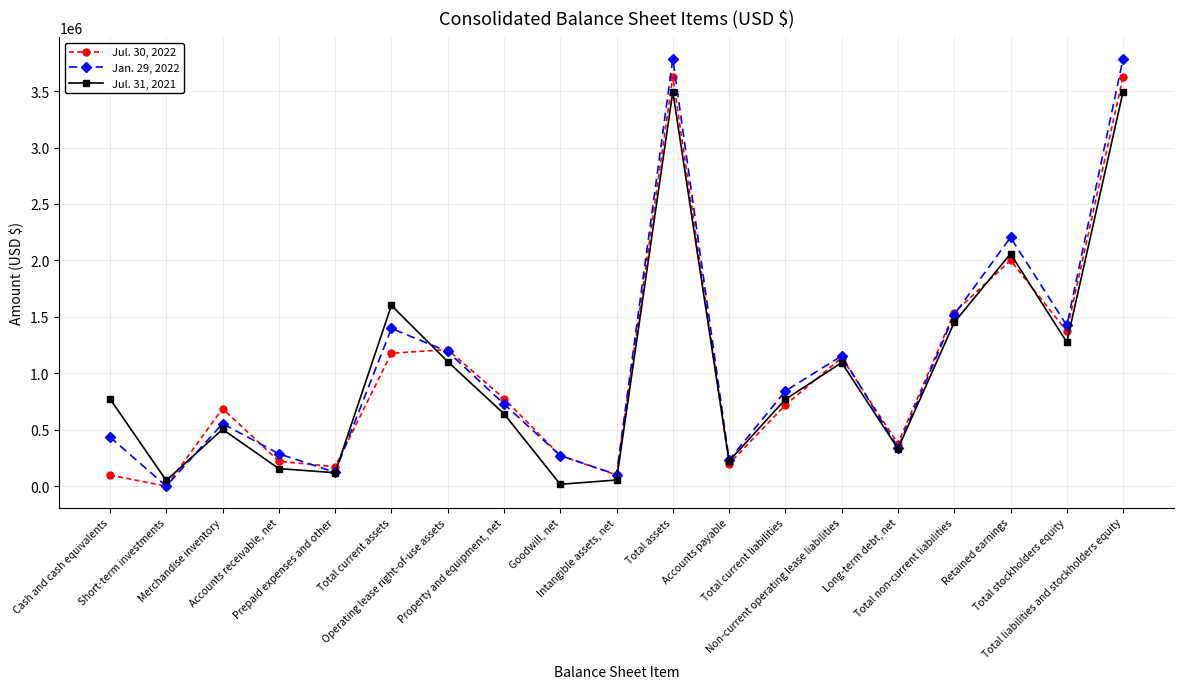

How many interior local peaks does the Jul. 31, 2021 series have?

5